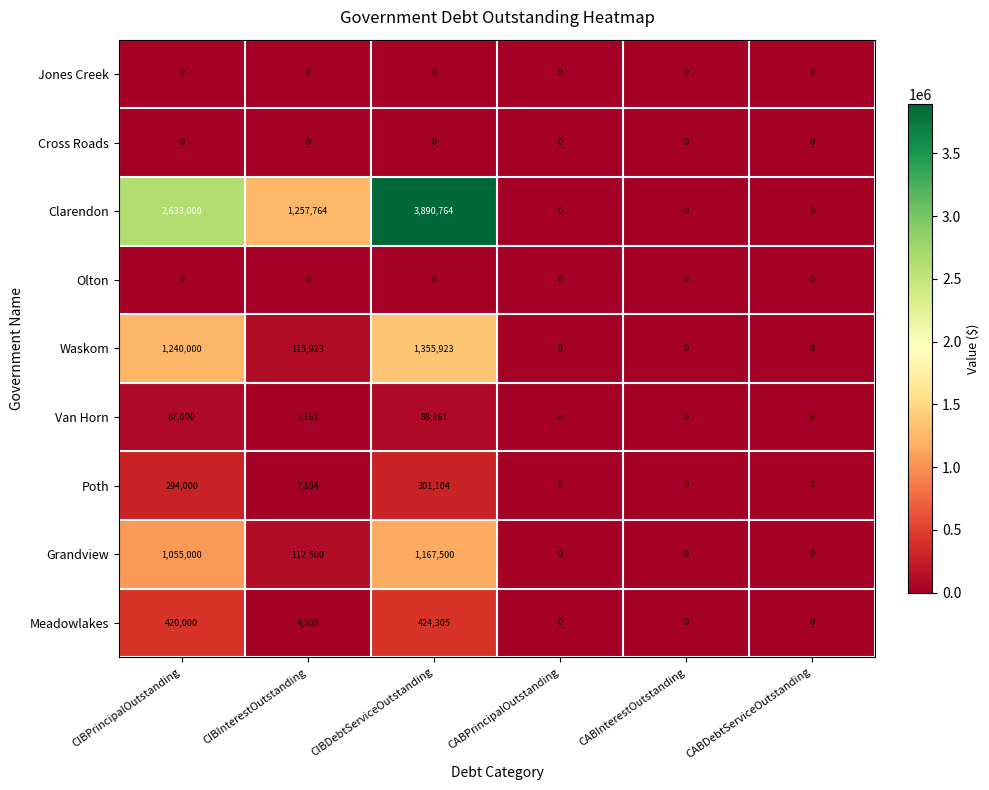

Which series has the largest range (max minus min)?

Clarendon